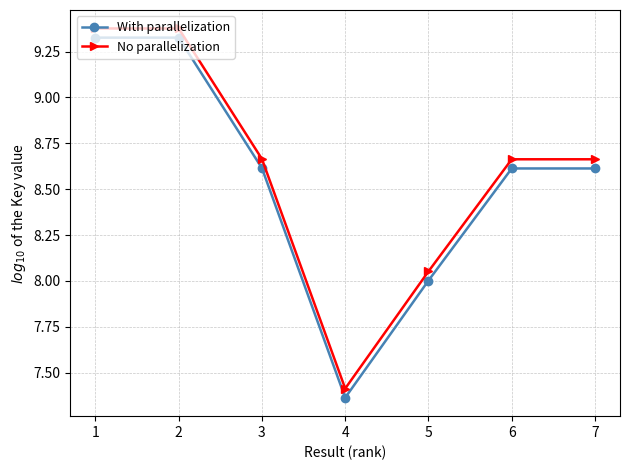

At which label does With parallelization reach its minimum?

4